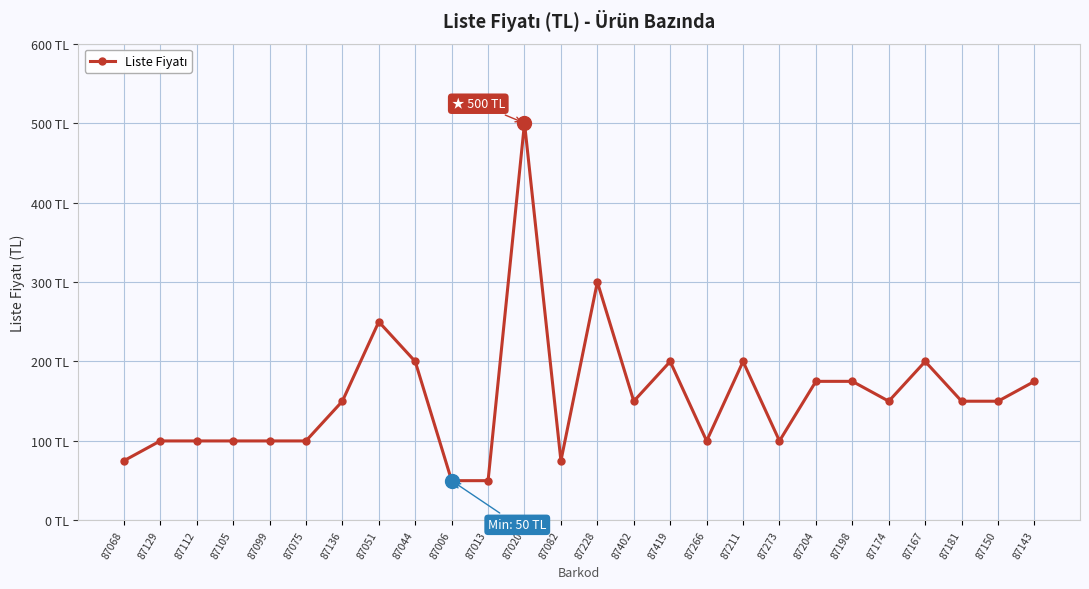

What is the label of the 9th point from the right?

87211